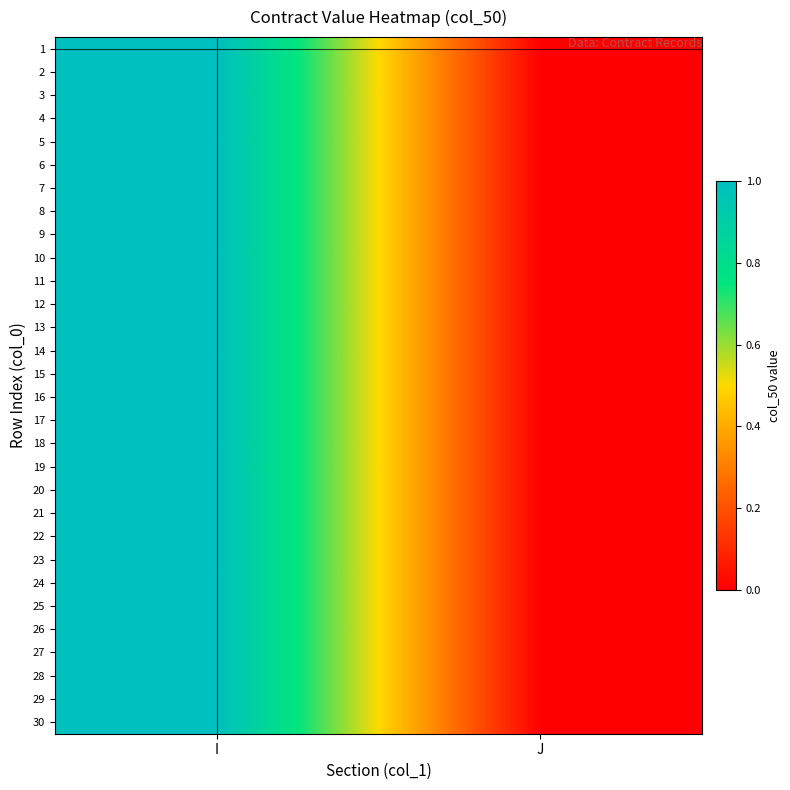

What is the maximum value shown in the chart?

1